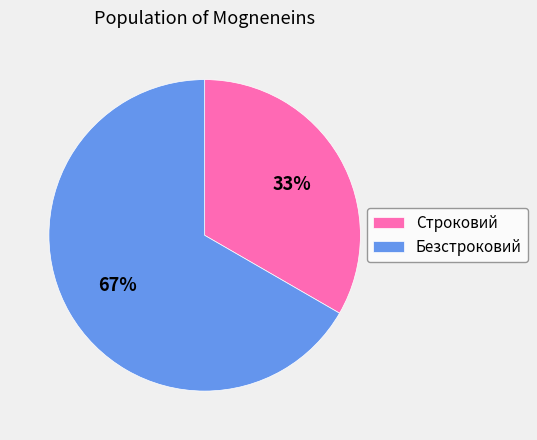

Which category accounts for the majority?

Безстроковий